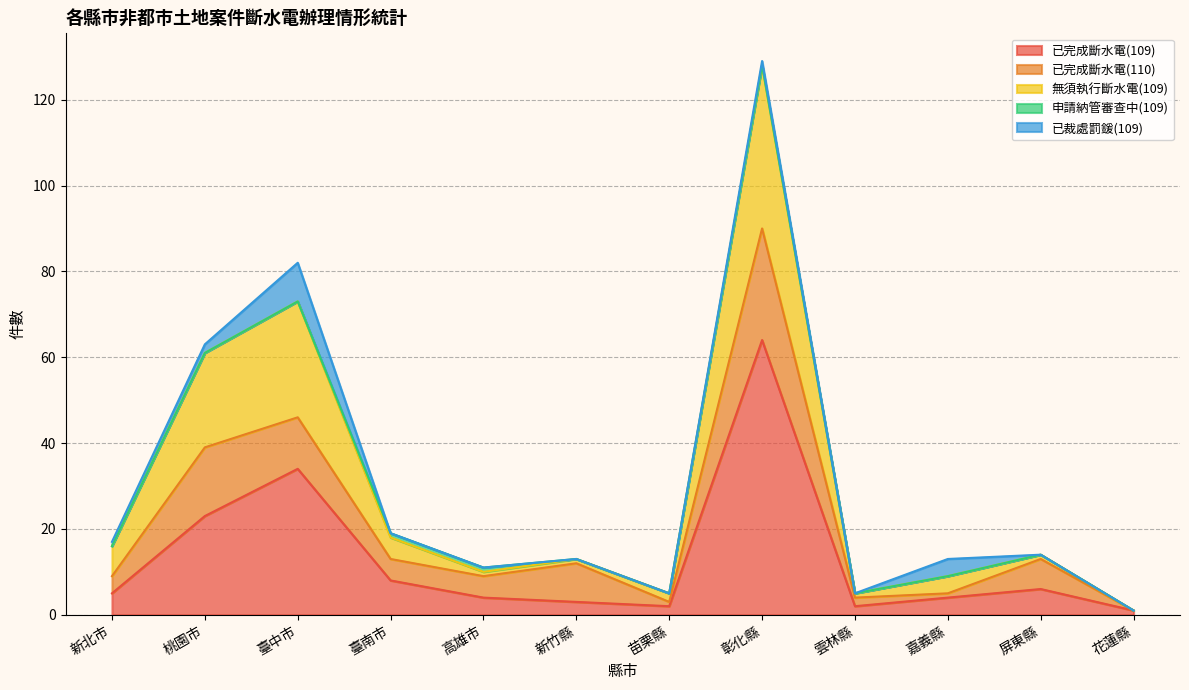

The value of 已完成斷水電(110) at 新竹縣 is 9. True or false?

True